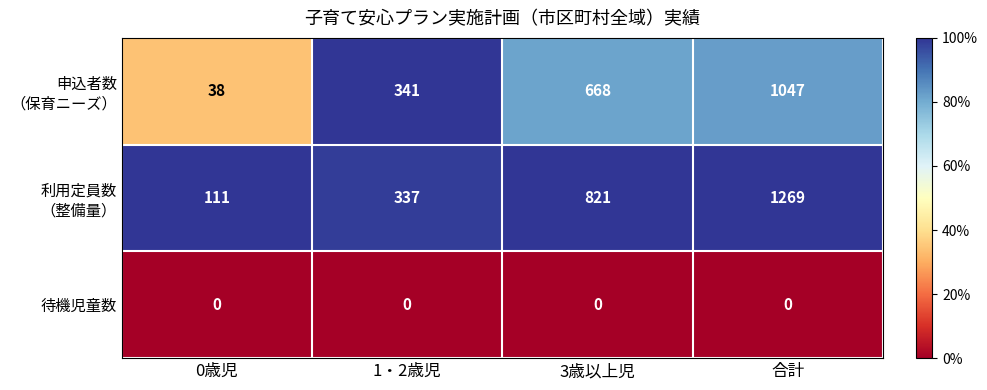

Is it true that 待機児童数 equals 0 at 合計?

True